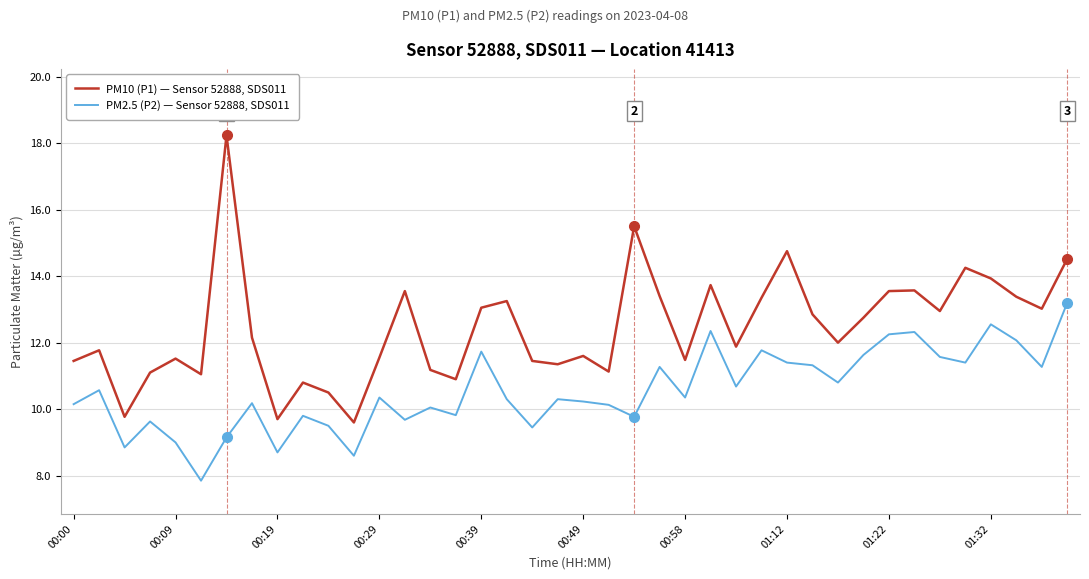

True or false: PM10 (P1) — Sensor 52888, SDS011 and PM2.5 (P2) — Sensor 52888, SDS011 intersect in this chart.

False